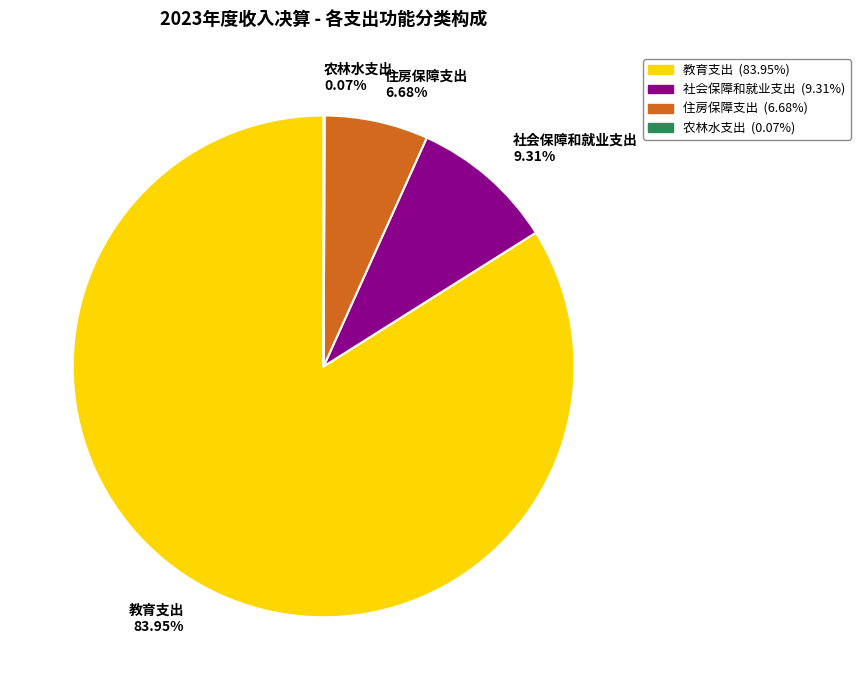

Which category has the biggest portion of the pie?

教育支出